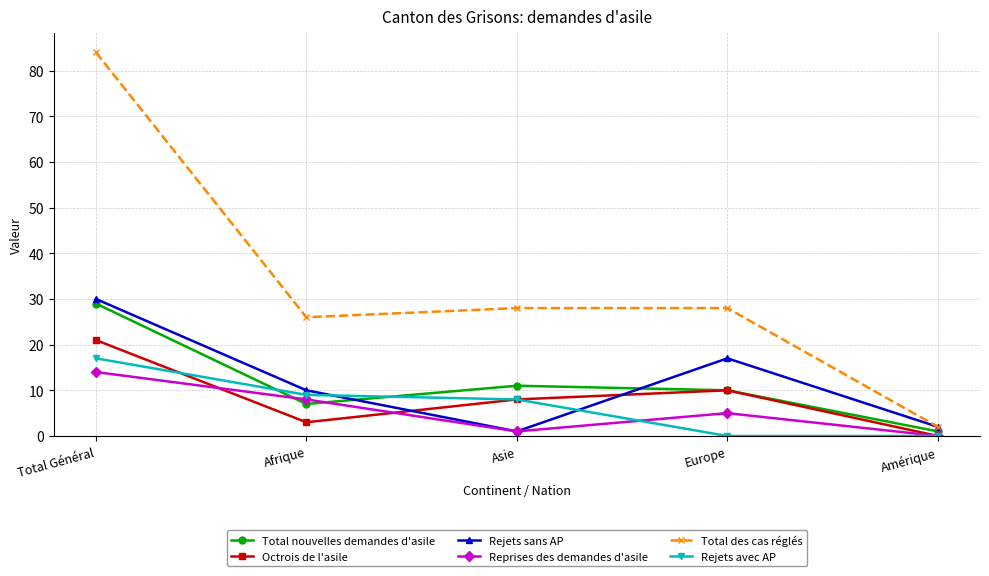

How many series are shown in this chart?

6